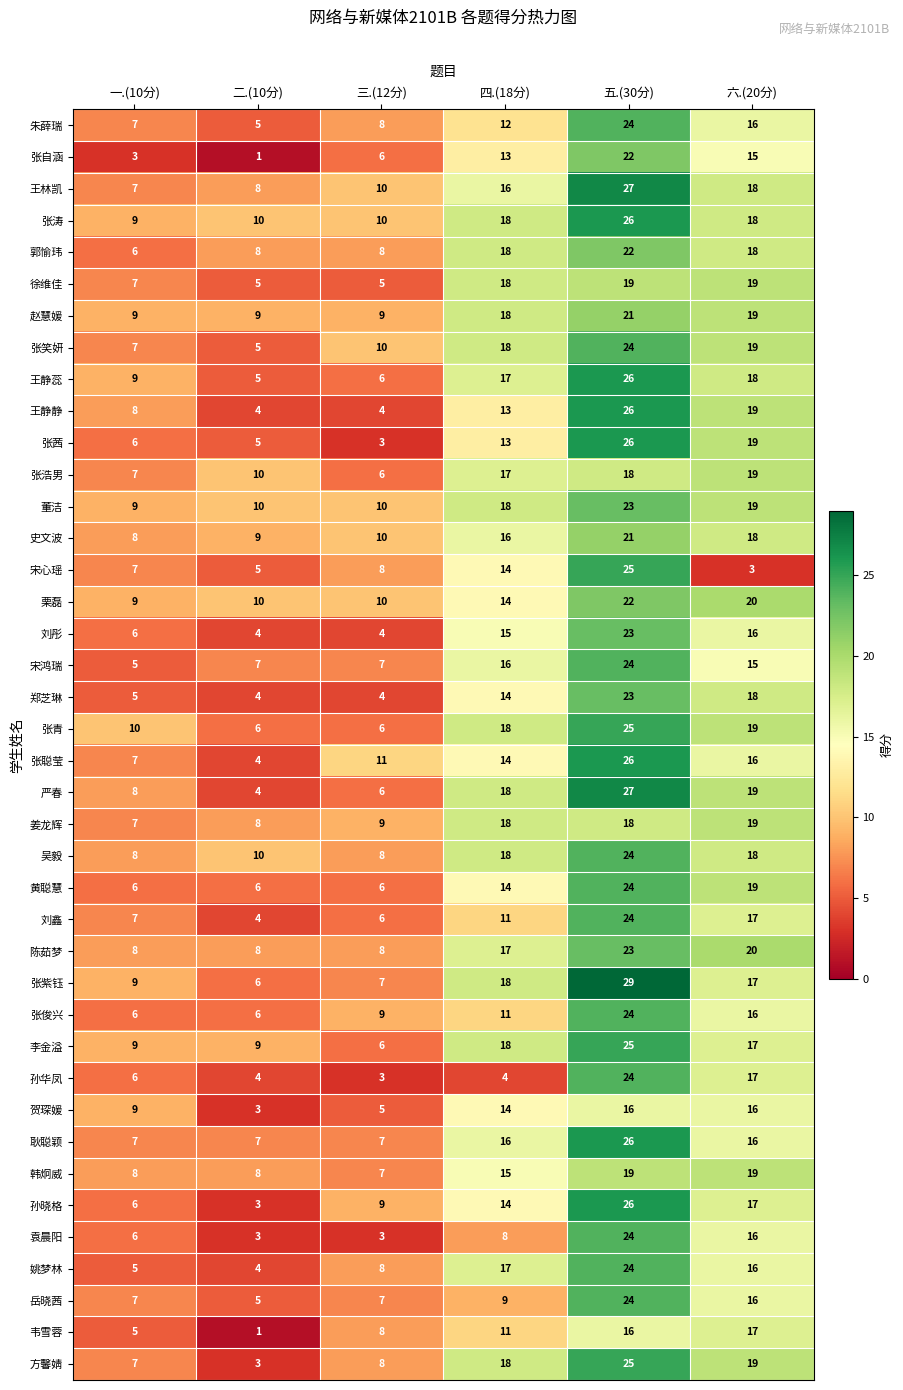

Which series changed the most between 三.(12分) and 五.(30分)?

张茜